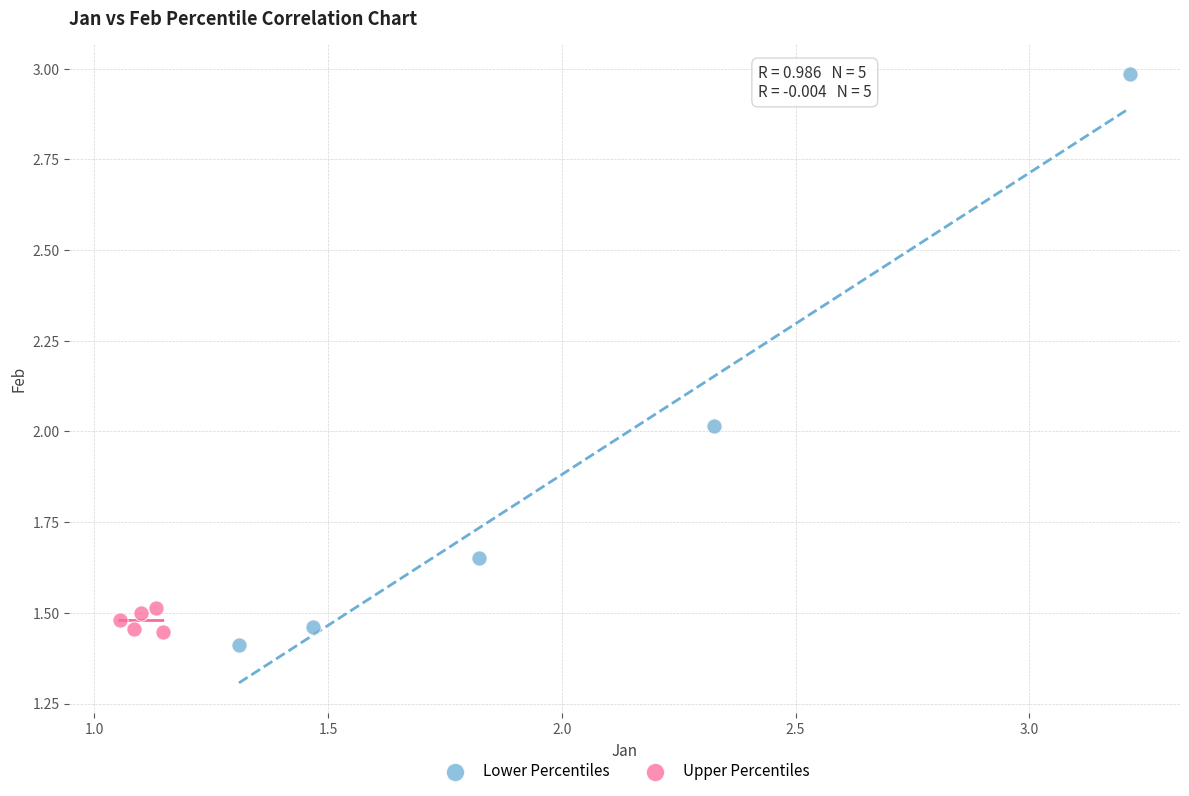

Which series has the widest spread of Y values?

Lower Percentiles